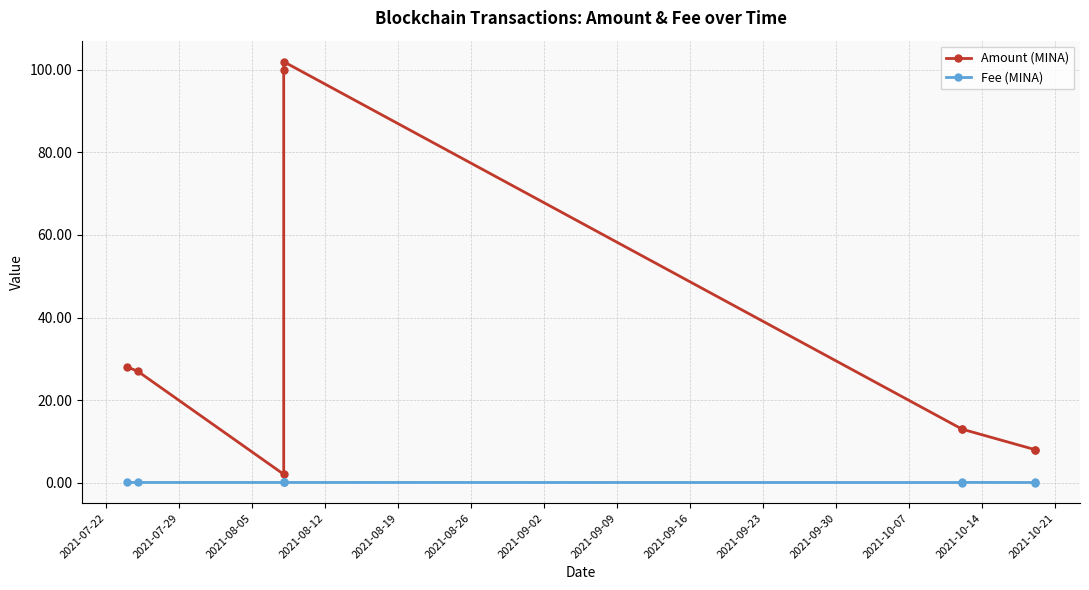

The value of Fee (MINA) at 2021-08-05 is 0.0. True or false?

True